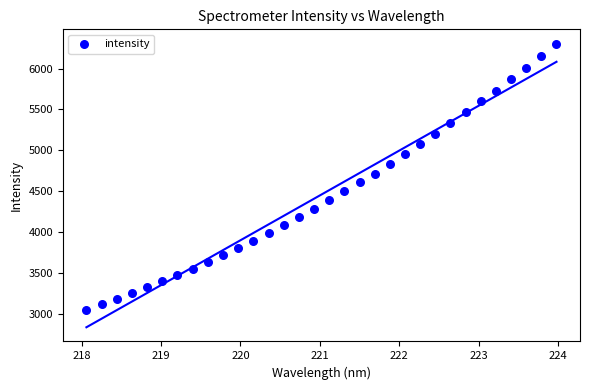

What is the range of Y values (max minus min)?

3257.6